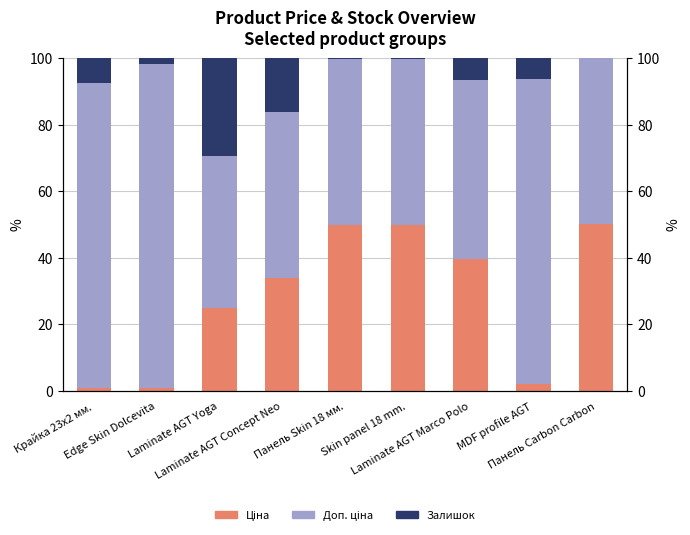

Reading left to right, extract all data points from this chart.

Ціна: 0.9	1.0	24.9	33.8	49.9	49.9	39.6	2.2	50.0
Доп. ціна: 91.5	97.2	45.7	50.0	49.9	49.9	53.6	91.6	50.0
Залишок: 7.5	1.8	29.4	16.2	0.3	0.3	6.8	6.2	0.0